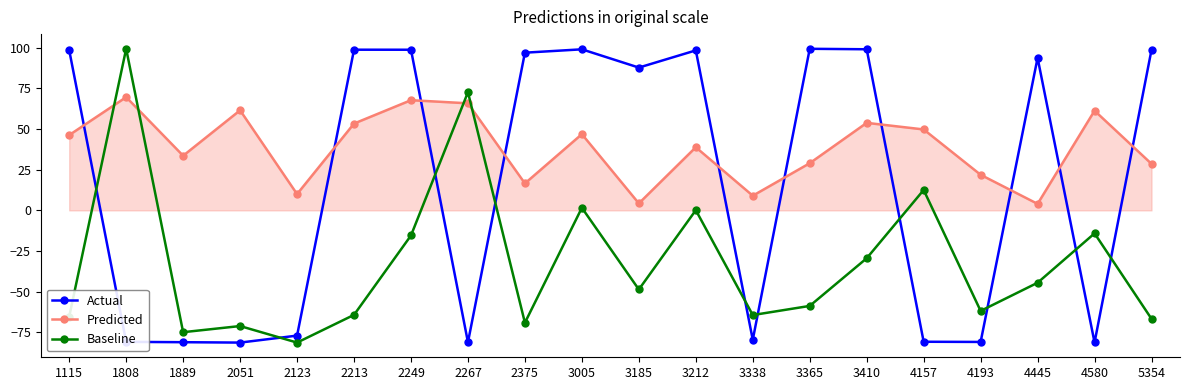

List the series in order of their overall mean, highest first.

Predicted, Actual, Baseline